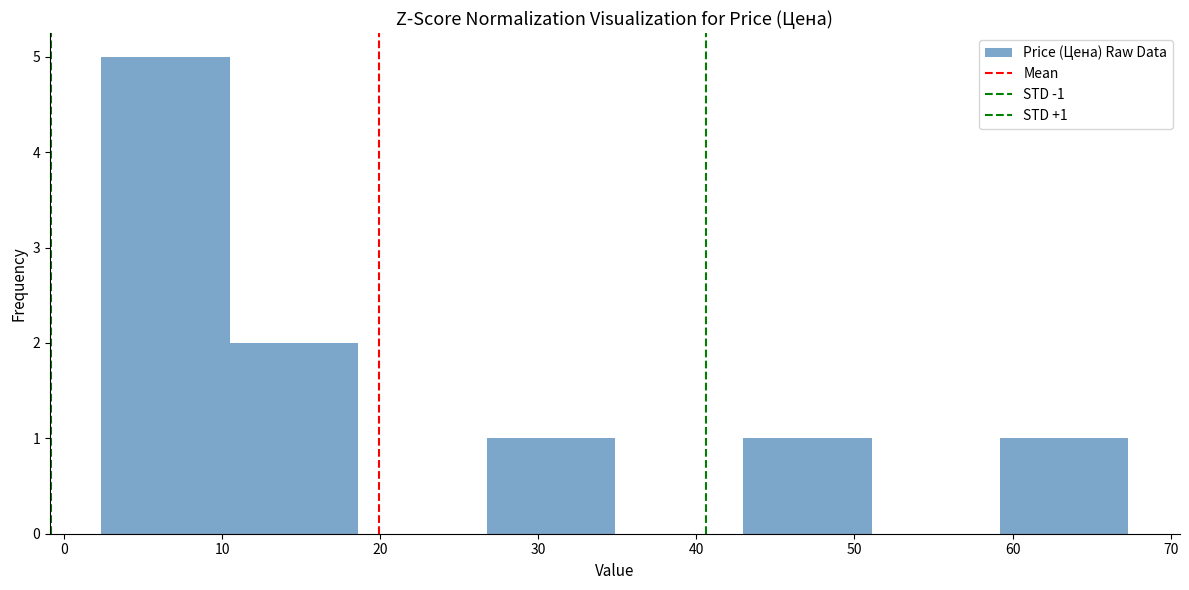

Over which range of the x-axis is the bar tallest?

2 to 10